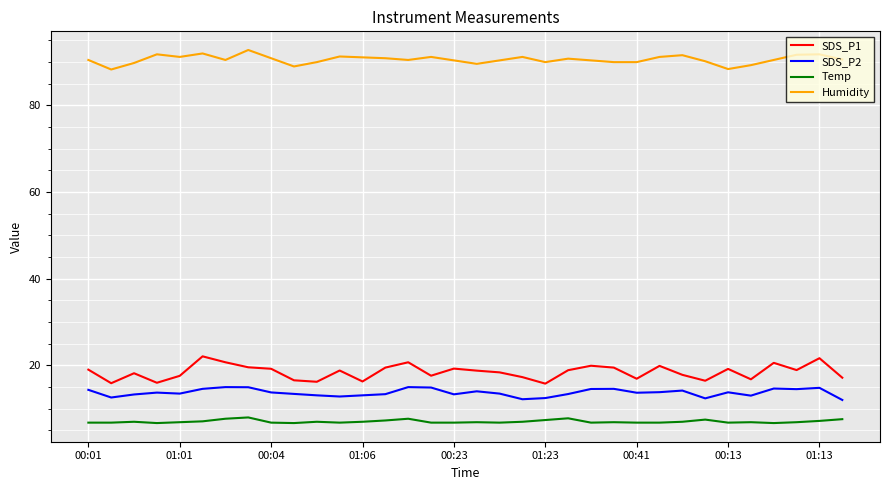

What is the difference between the second highest and second lowest values in the SDS_P2 series?

2.8